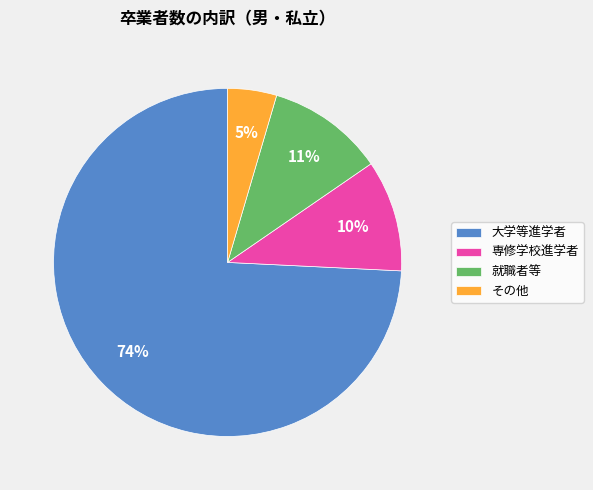

Do 専修学校進学者 and その他 together represent more than half of the pie?

No